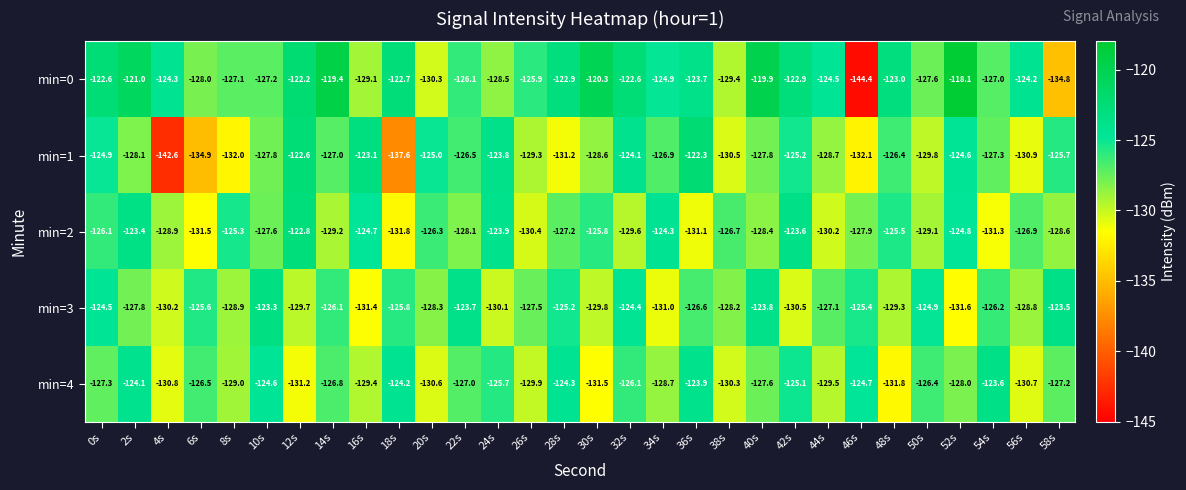

Rank the series by their maximum value, from highest to lowest.

min=0, min=1, min=2, min=3, min=4